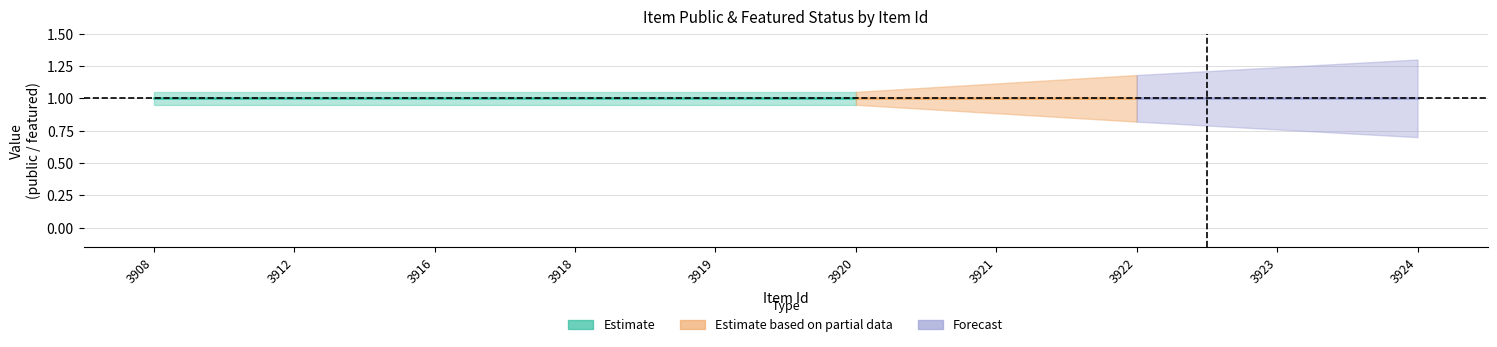

How many lines are shown in the chart?

2